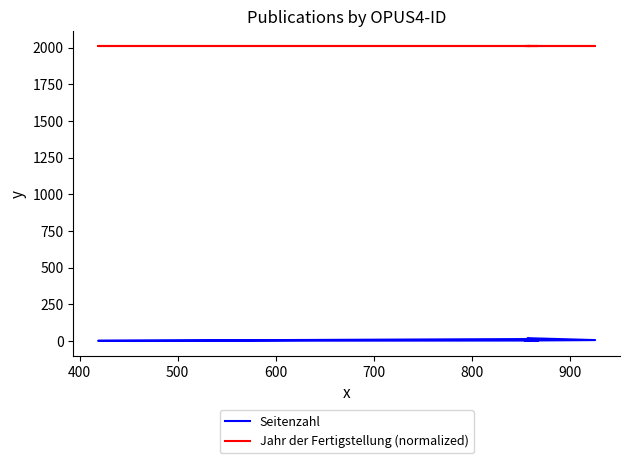

What is the sum of the Jahr der Fertigstellung (normalized) values at 700 and 400?

4026